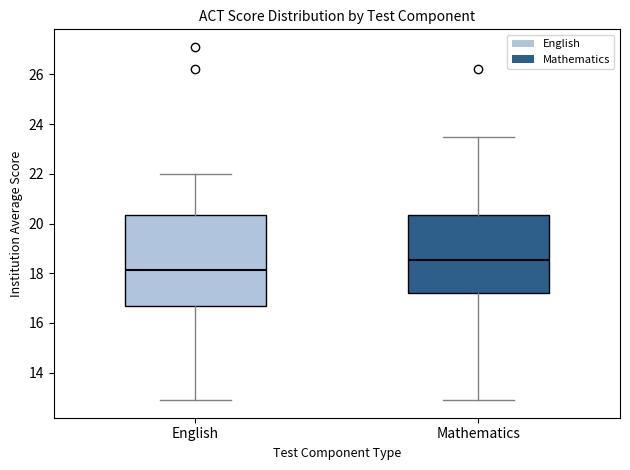

Which box's median line is the highest?

Mathematics